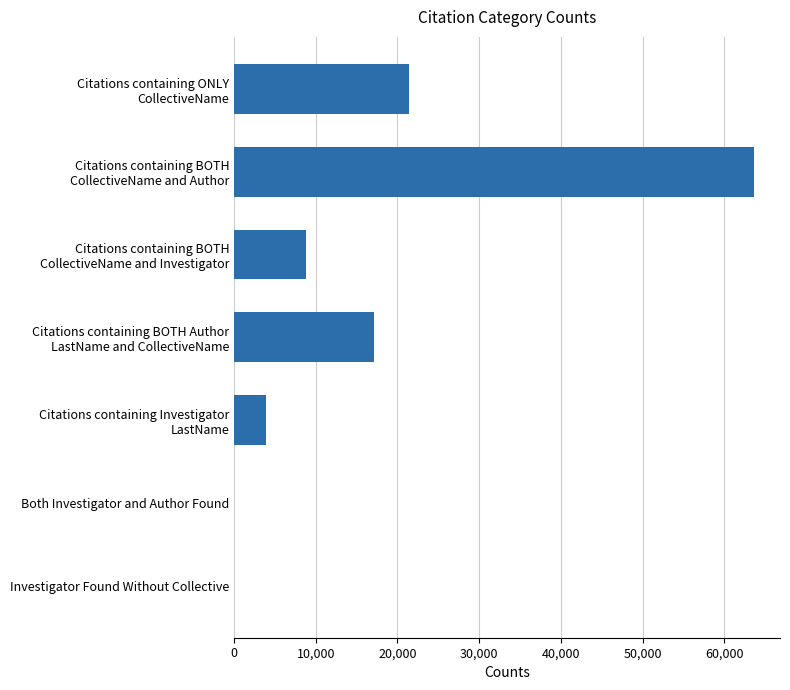

True or false: the data shows 0 at Investigator Found Without Collective.

True